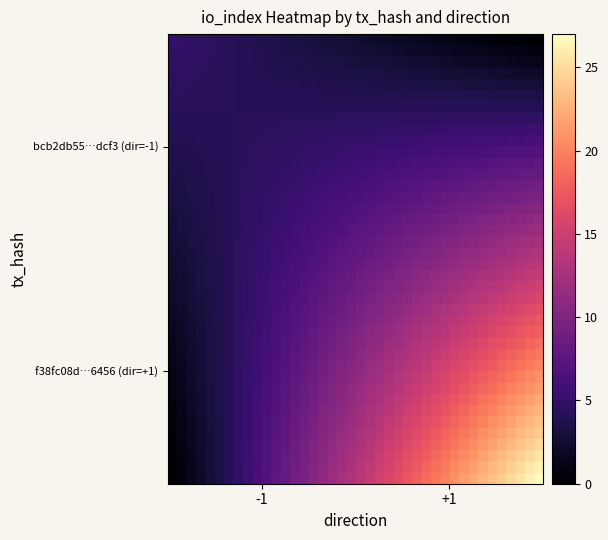

At how many categories does at least one series exceed 20?

11